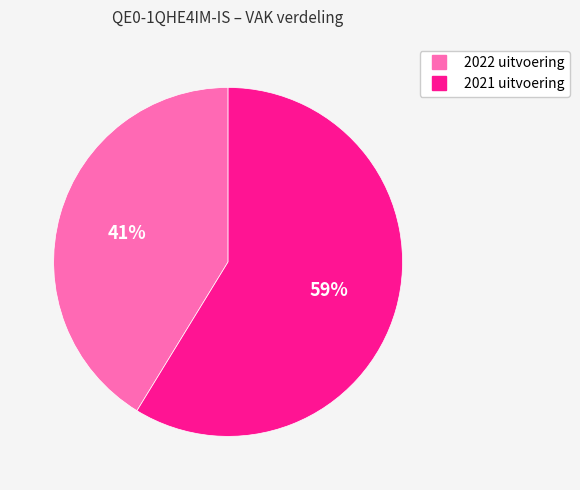

Is it true that 2021 uitvoering is 59% of the pie?

True